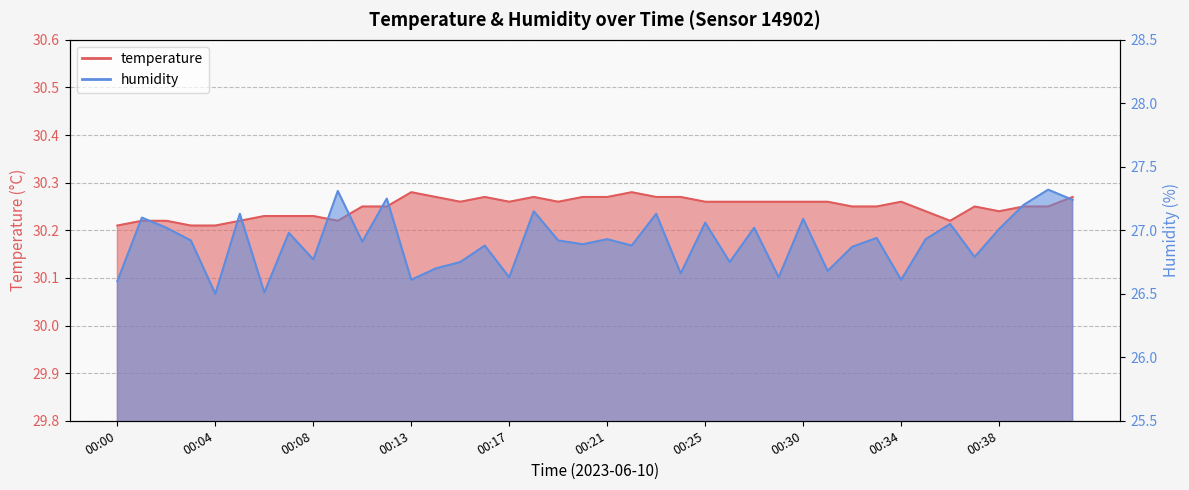

The value of humidity at 00:35 is 26.9. True or false?

True